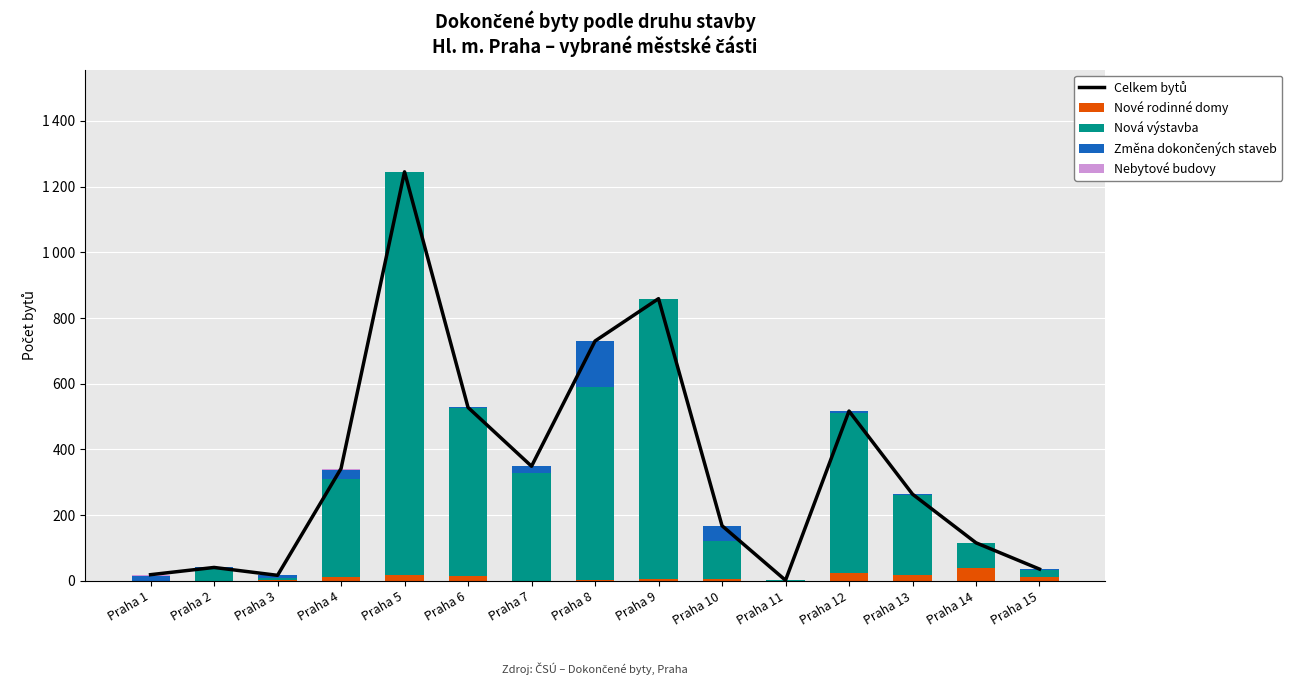

What are all the series names shown in the legend?

Celkem bytů, Nové rodinné domy, Nová výstavba, Změna dokončených staveb, Nebytové budovy